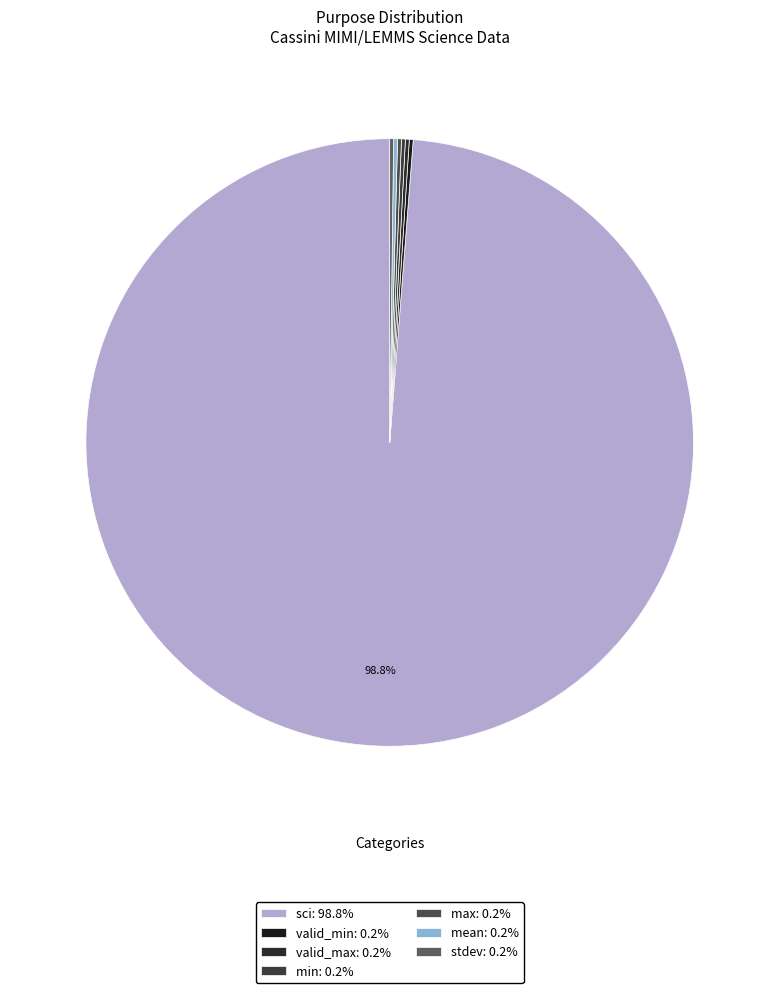

Which category has the biggest portion of the pie?

sci